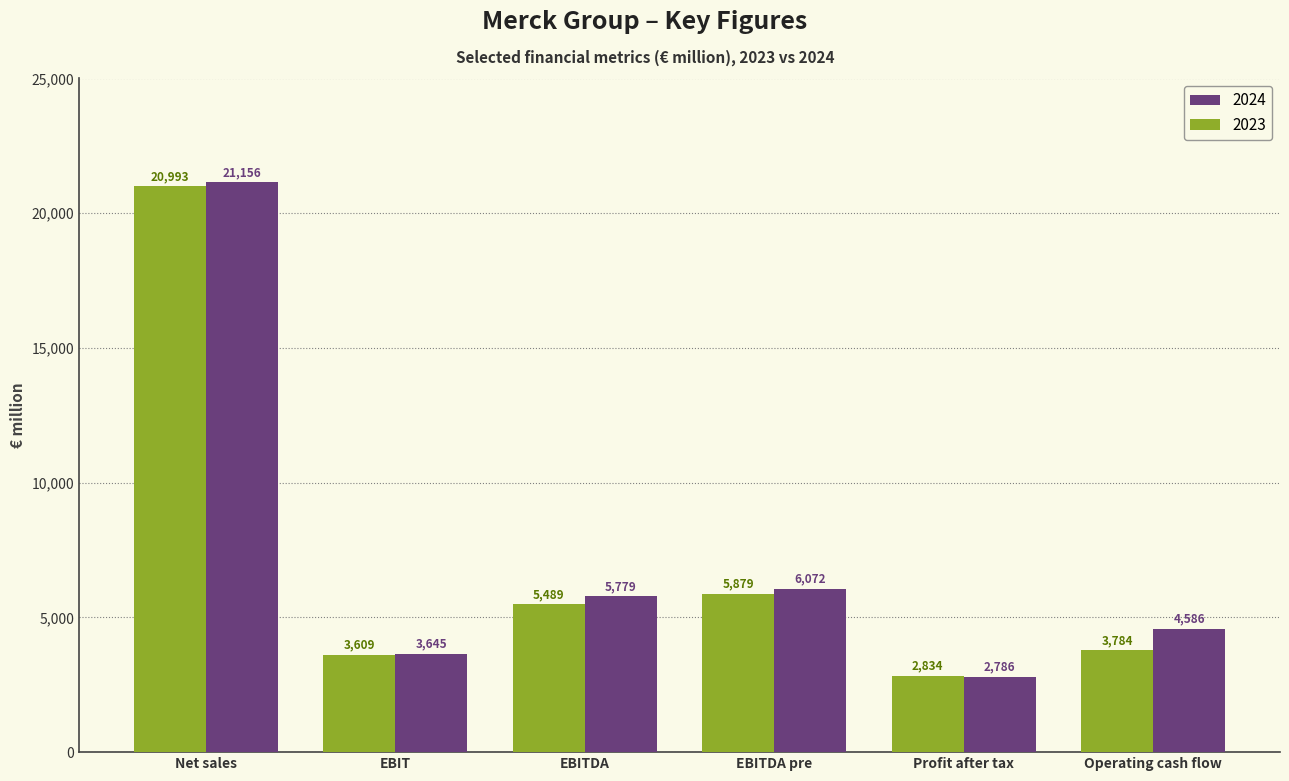

The 2024 series shows 1434 at EBITDA pre. True or false?

False